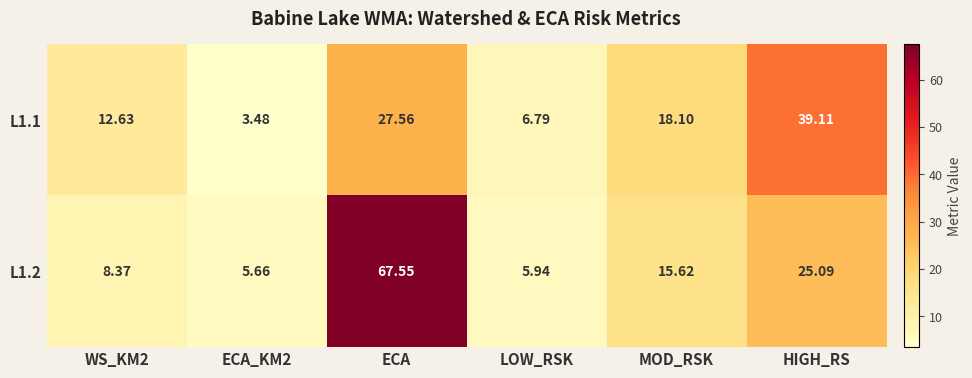

At how many categories does at least one series exceed 64?

1